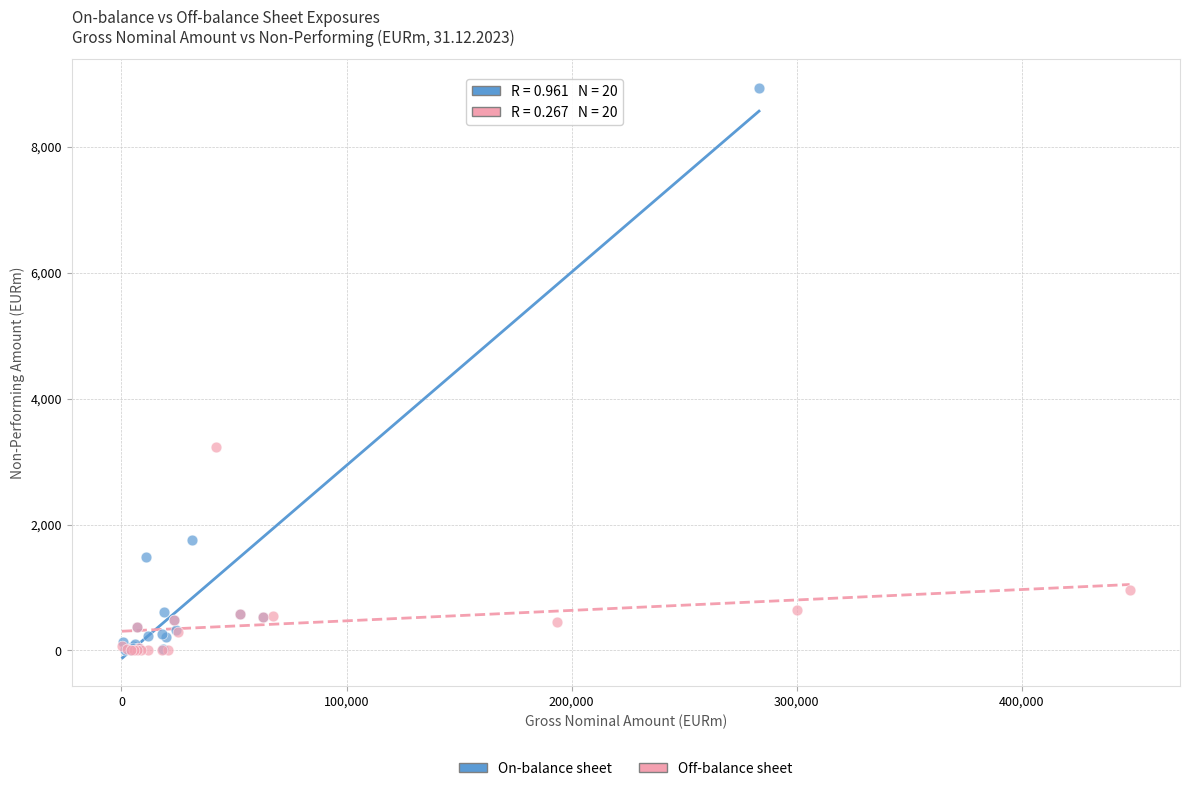

Which series contains the highest Y value?

On-balance sheet